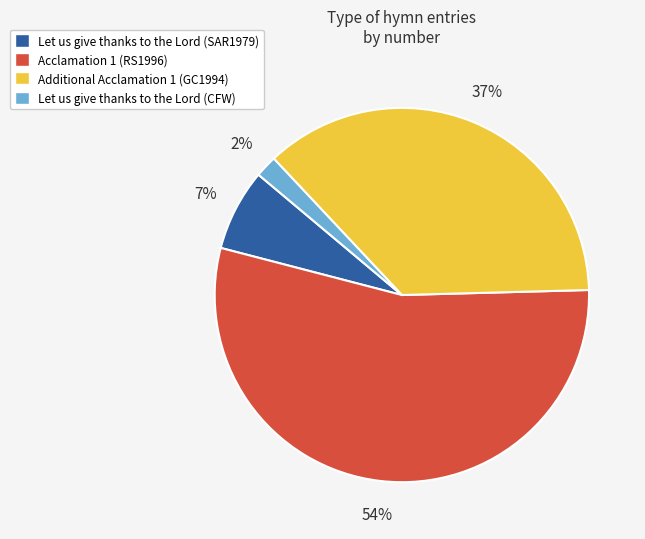

Approximately how many times larger is the value at Acclamation 1 (RS1996) compared to Let us give thanks to the Lord (SAR1979)?

7.7